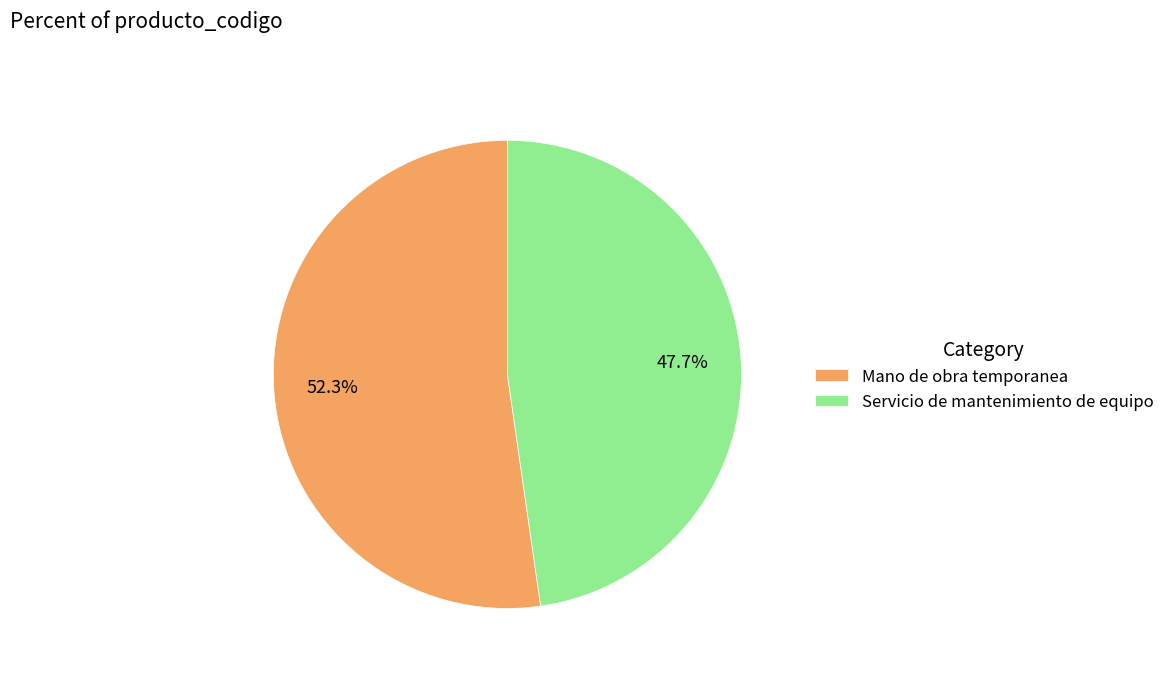

How much of the chart is everything except Servicio de mantenimiento de equipo?

52.3%